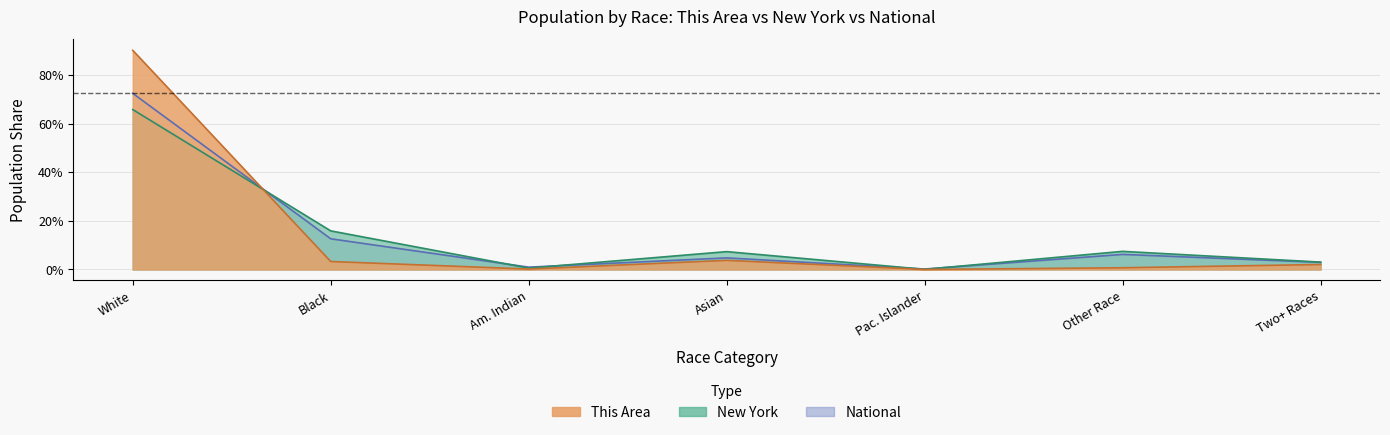

What is the label of the 7th point from the right?

White